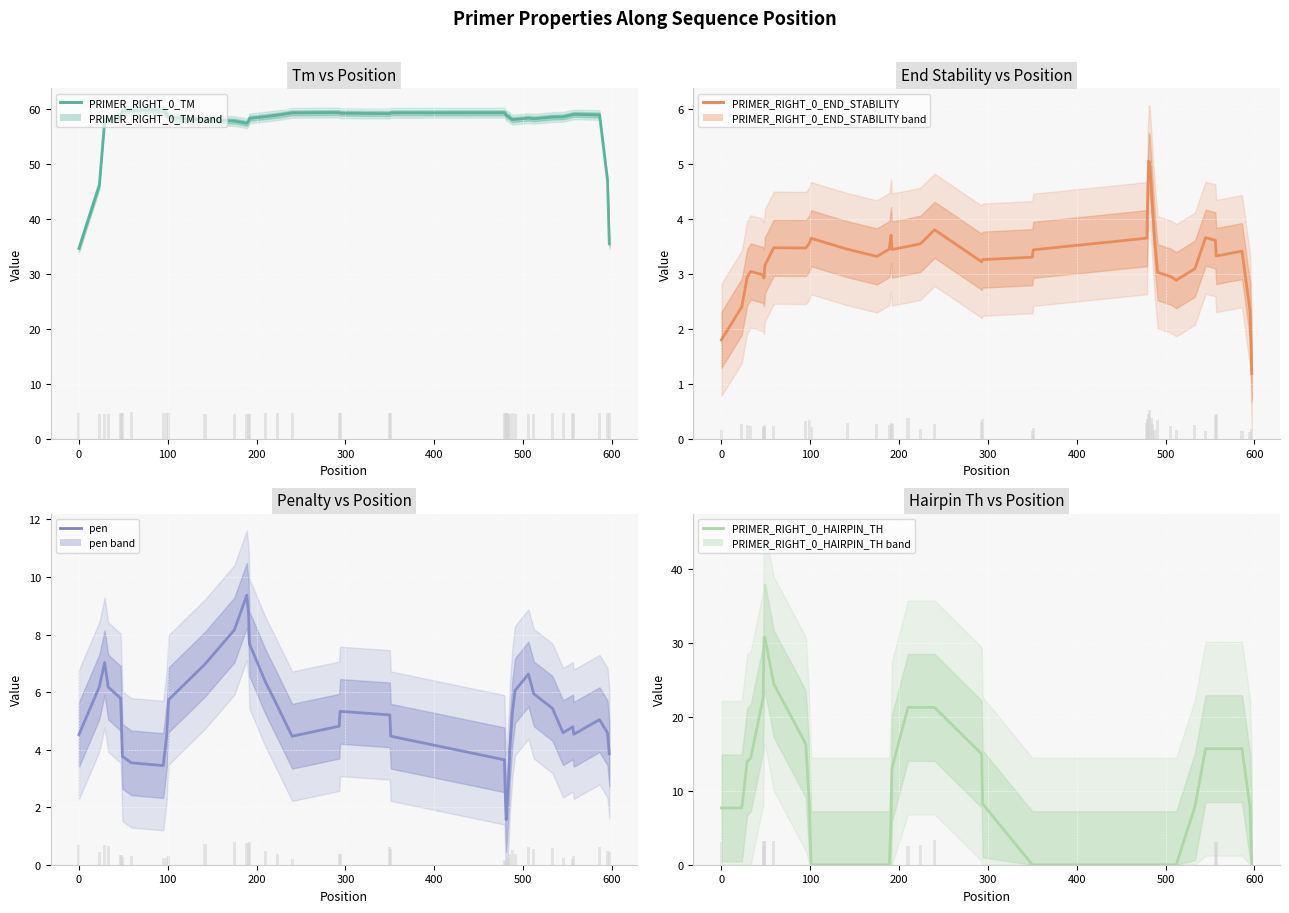

What are all the series names shown in the legend?

PRIMER_RIGHT_0_TM, PRIMER_RIGHT_0_END_STABILITY, pen, PRIMER_RIGHT_0_HAIRPIN_TH